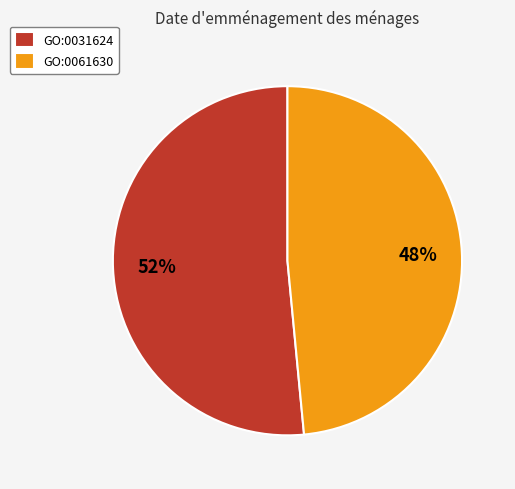

How many segments does this pie chart have?

2